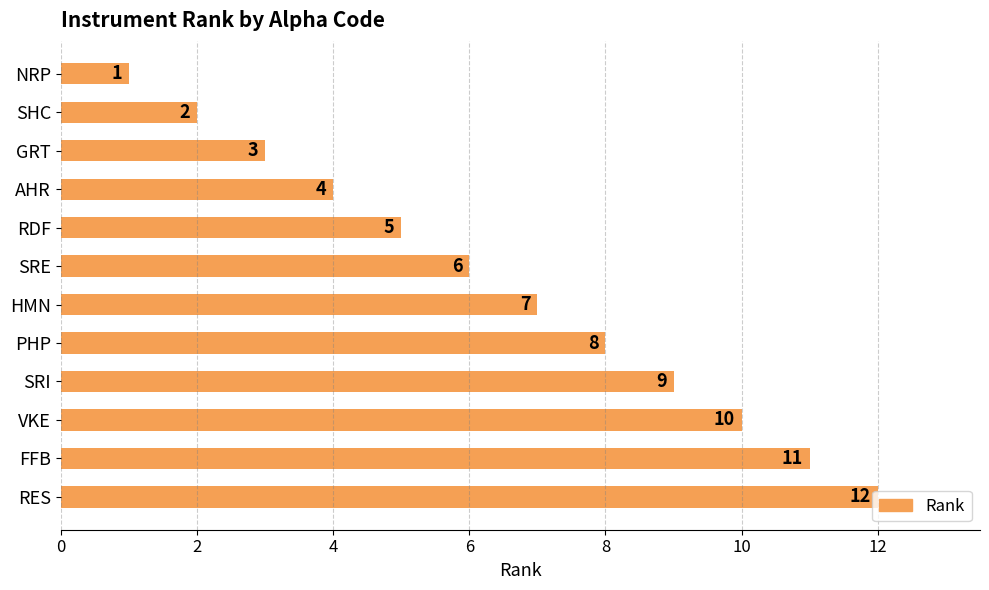

Rank the categories by value from lowest to highest.

NRP, SHC, GRT, AHR, RDF, SRE, HMN, PHP, SRI, VKE, FFB, RES